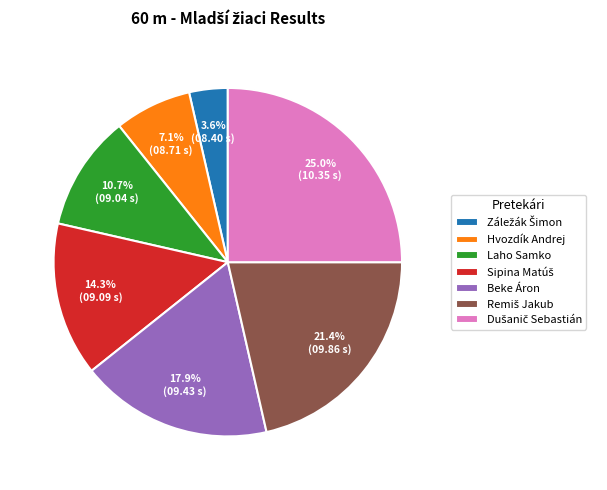

Does Beke Áron account for over 50% of the chart?

No